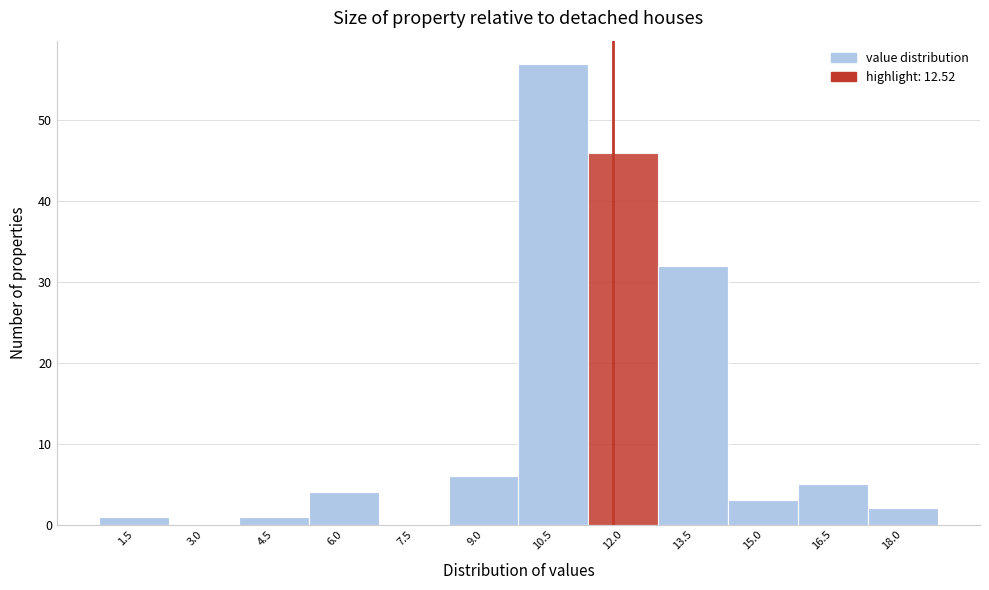

Reading left to right, what are all the values shown in this chart?

1.5=1	3.0=0	4.5=1	6.0=4	7.5=0	9.0=6	10.5=57	12.0=46	13.5=32	15.0=3	16.5=5	18.0=2